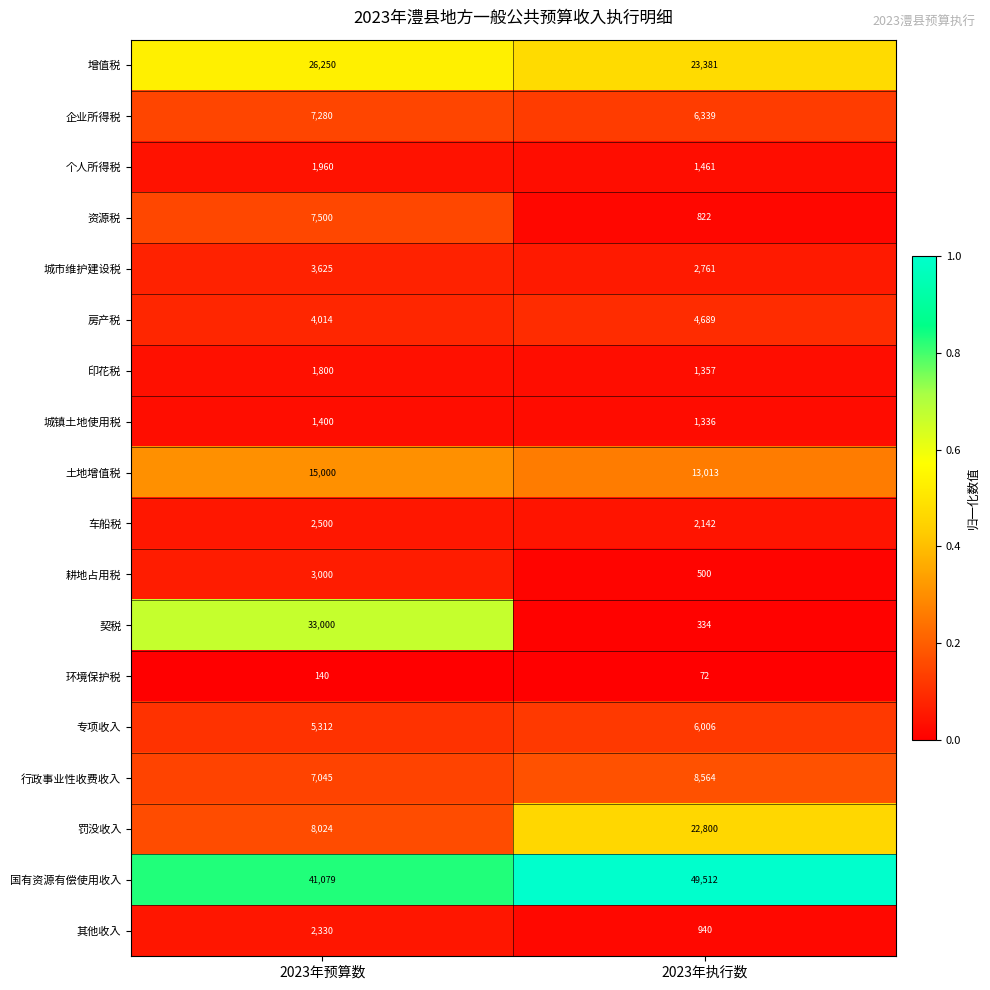

List the series in order of their peak value, highest first.

国有资源有偿使用收入, 契税, 增值税, 罚没收入, 土地增值税, 行政事业性收费收入, 资源税, 企业所得税, 专项收入, 房产税, 城市维护建设税, 耕地占用税, 车船税, 其他收入, 个人所得税, 印花税, 城镇土地使用税, 环境保护税